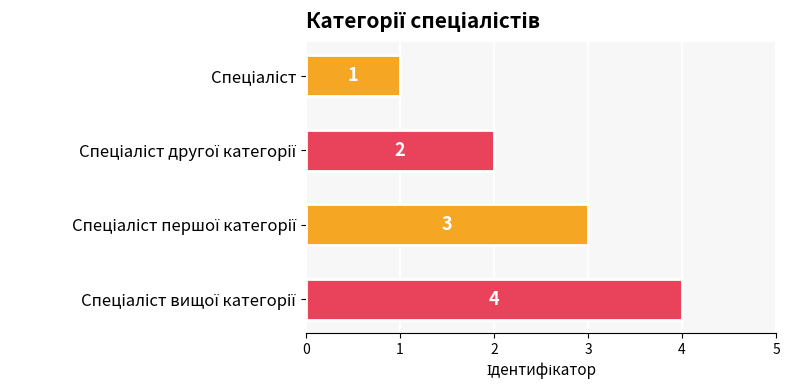

How many values are between 2 and 4?

3